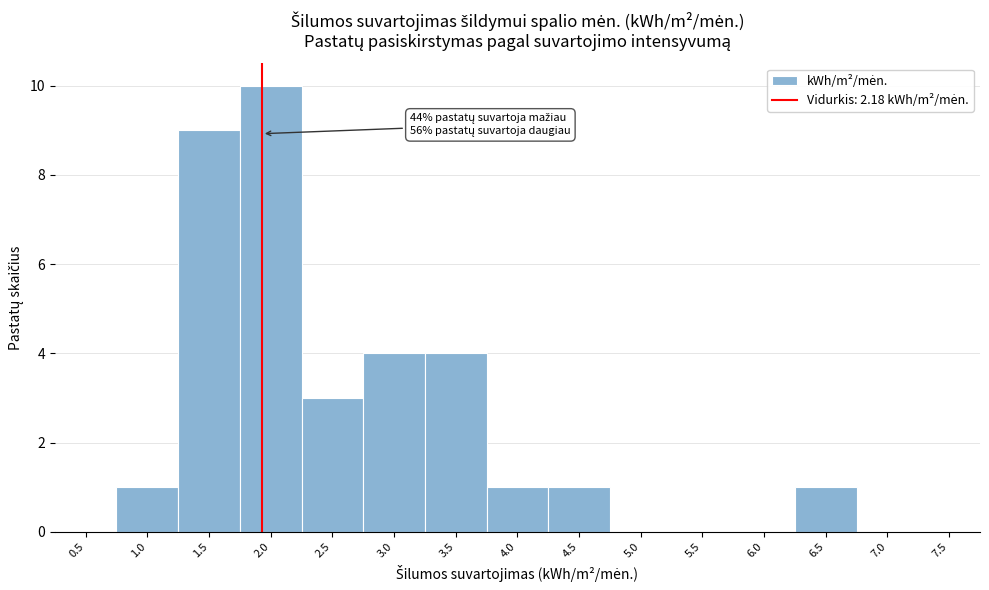

Reading right to left, transcribe all the data shown in this chart.

7.5=0	7.0=0	6.5=1	6.0=0	5.5=0	5.0=0	4.5=1	4.0=1	3.5=4	3.0=4	2.5=3	2.0=10	1.5=9	1.0=1	0.5=0